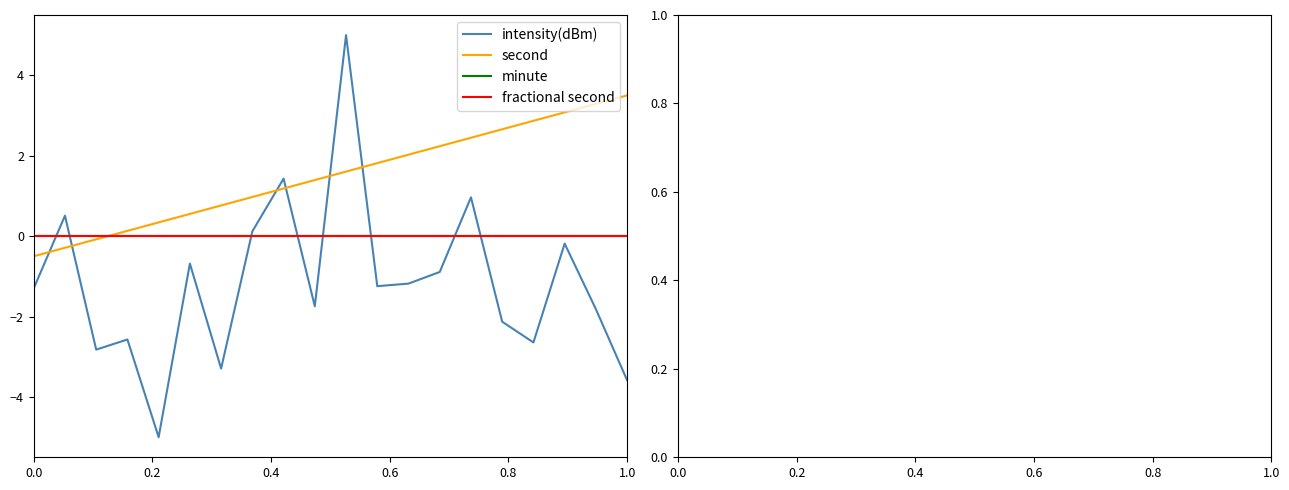

Which series has the largest total across all categories?

second